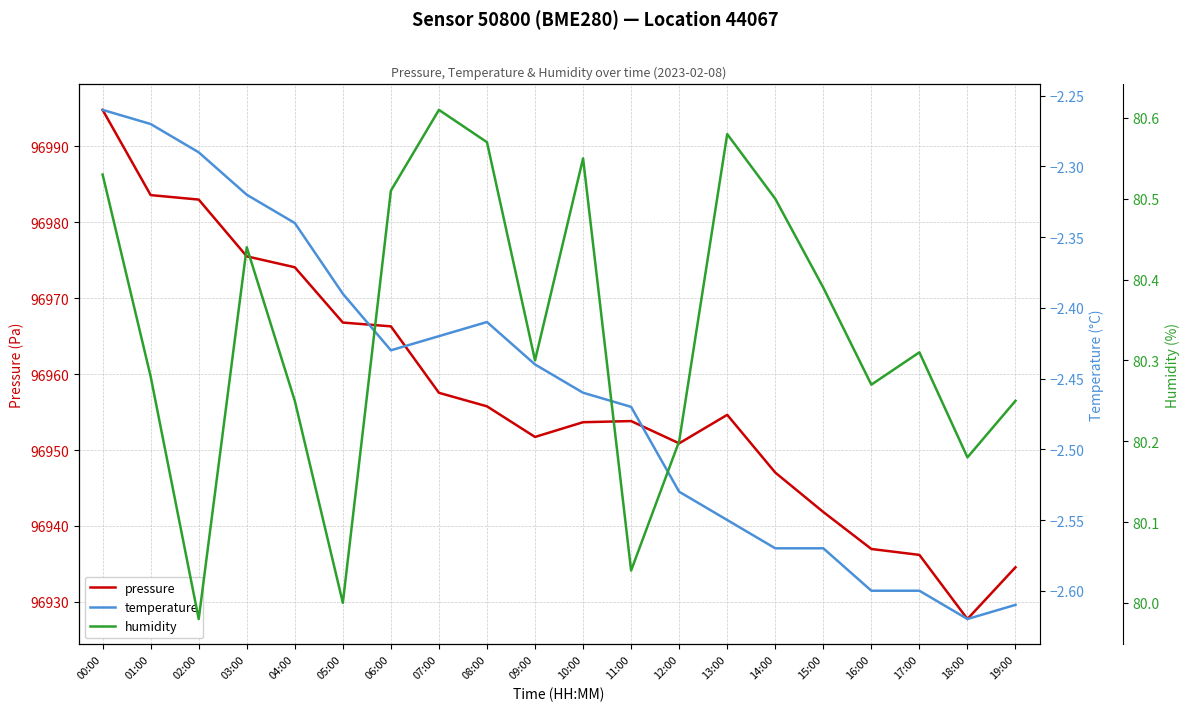

How many lines are shown in the chart?

3